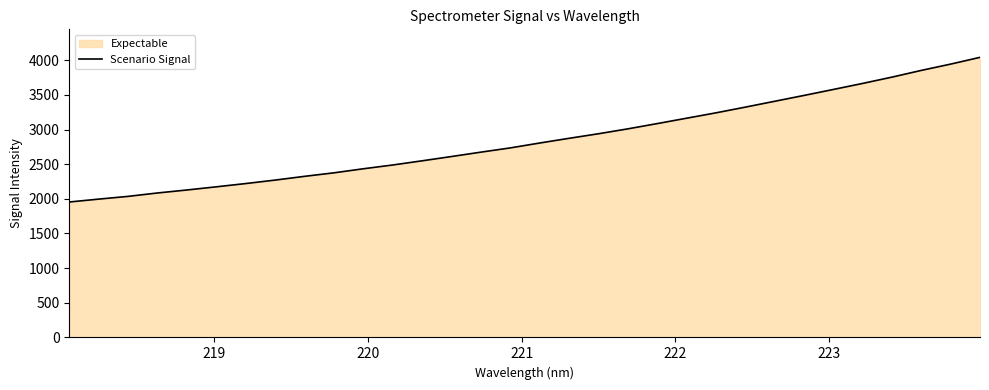

What is the difference between the maximum and minimum values?

2087.1